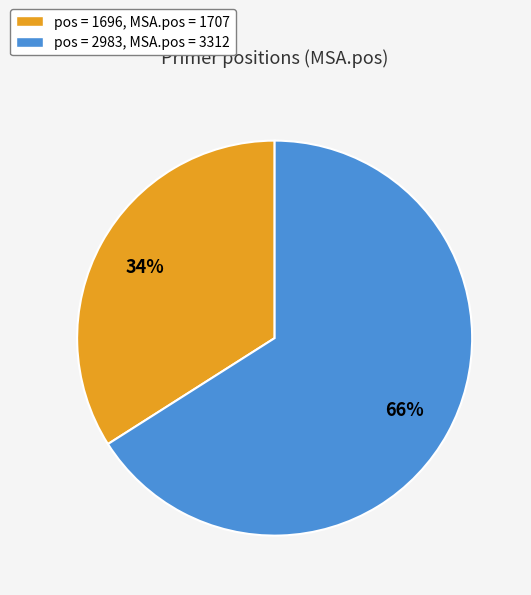

Between pos = 2983, MSA.pos = 3312 and pos = 1696, MSA.pos = 1707, which is larger?

pos = 2983, MSA.pos = 3312